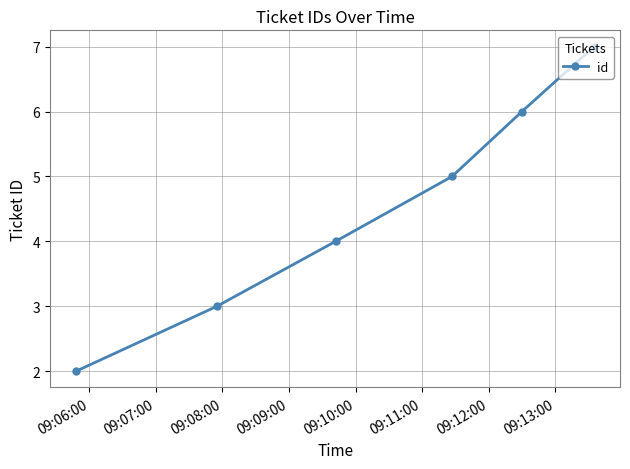

What is the greatest value displayed?

7